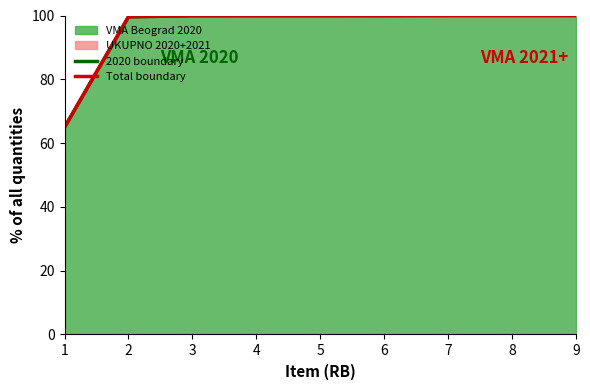

True or false: Total boundary has a value of 99.9 at 3.

True